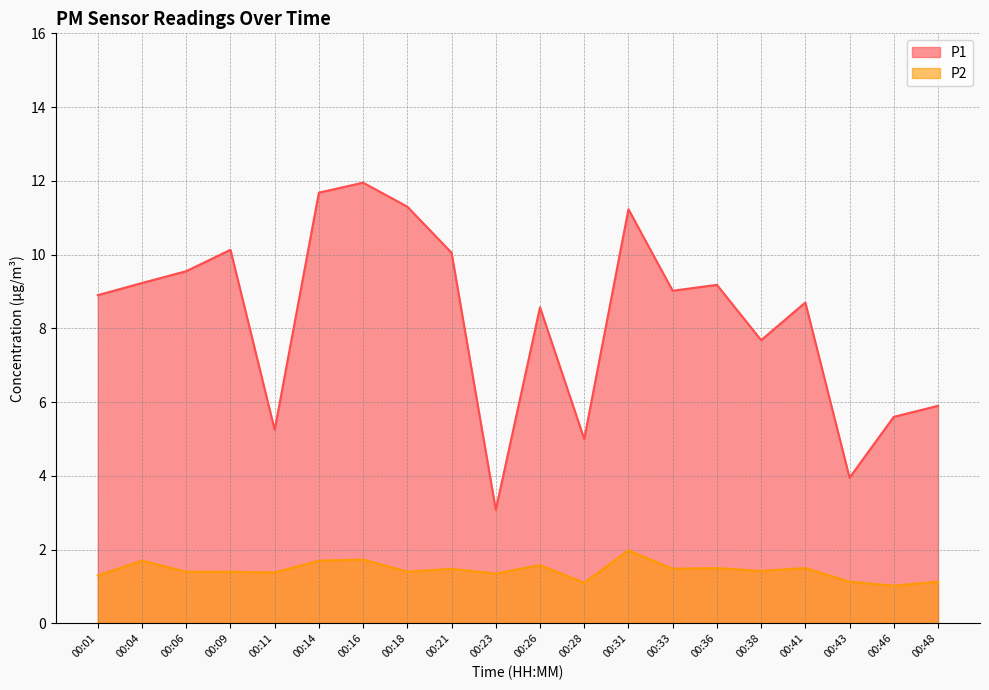

What value does the P2 series have at 00:06?

1.4